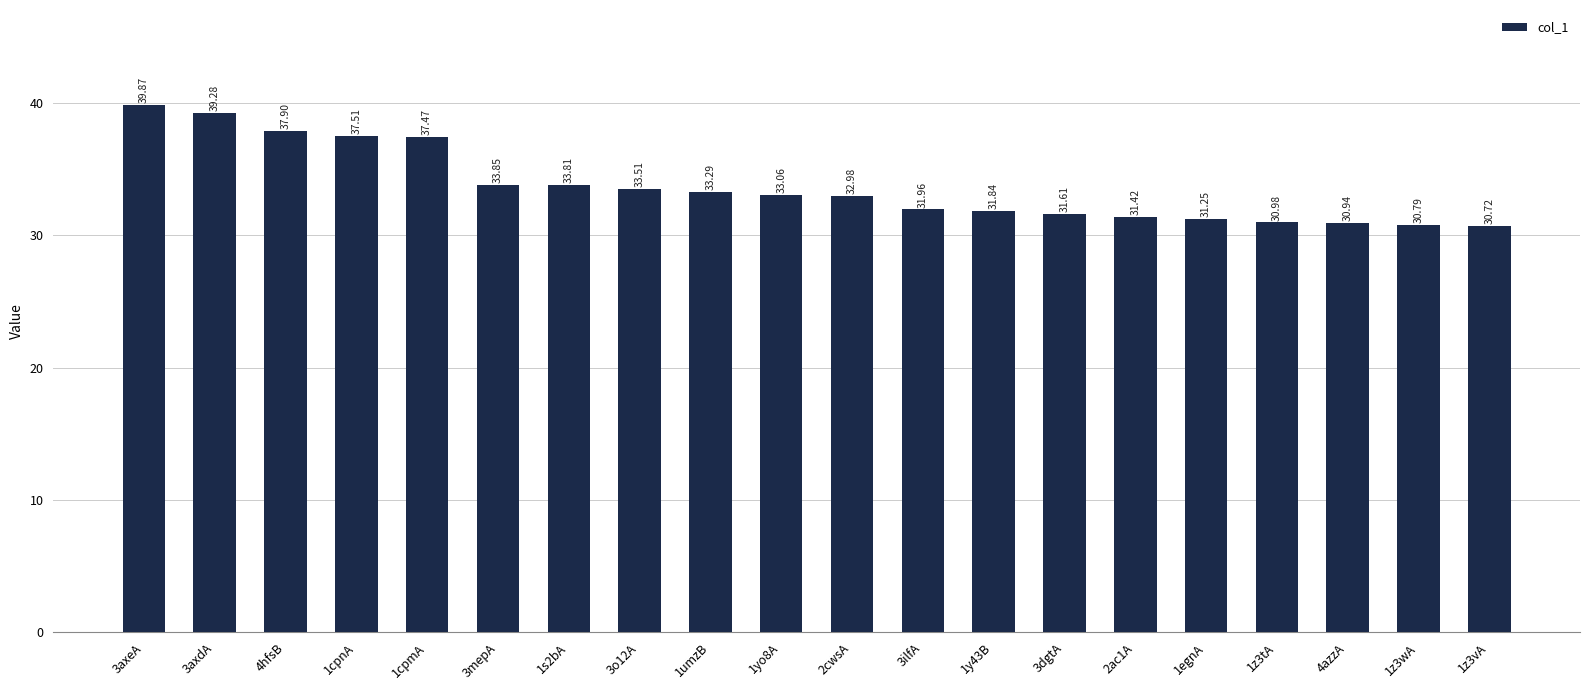

Does the chart contain any negative values?

No